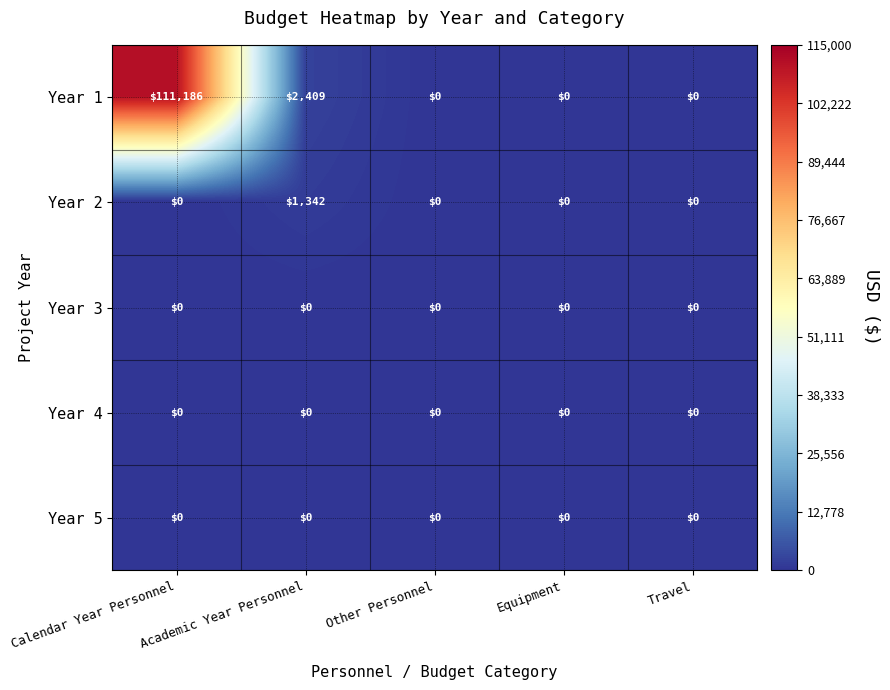

Which series has the widest spread of values?

Year 1